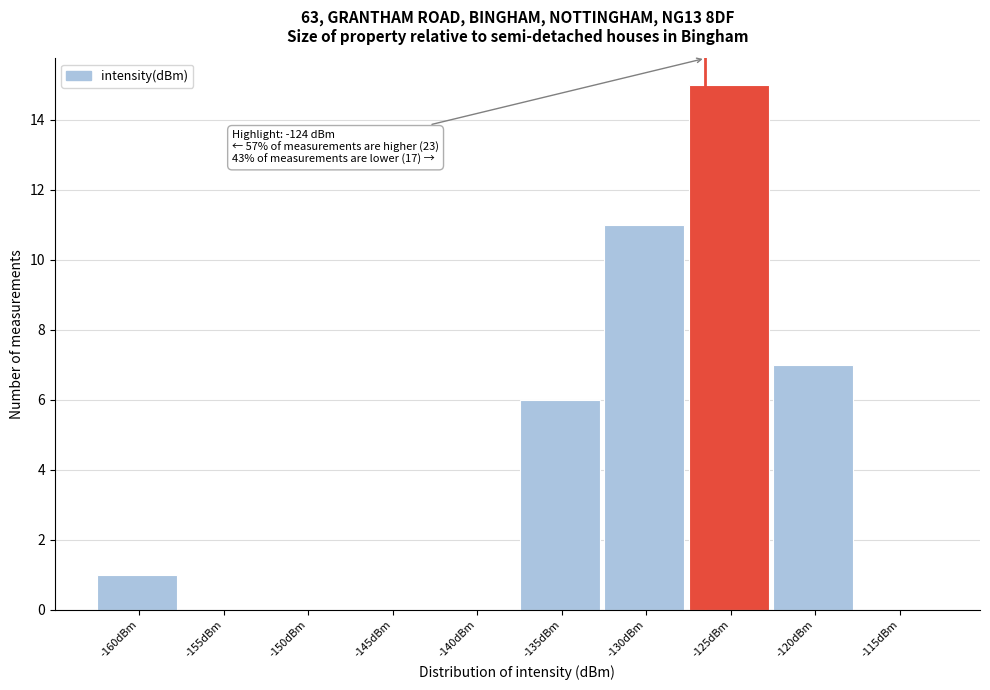

Reading left to right, transcribe all the data shown in this chart.

-160dBm=1	-155dBm=0	-150dBm=0	-145dBm=0	-140dBm=0	-135dBm=6	-130dBm=11	-125dBm=15	-120dBm=7	-115dBm=0